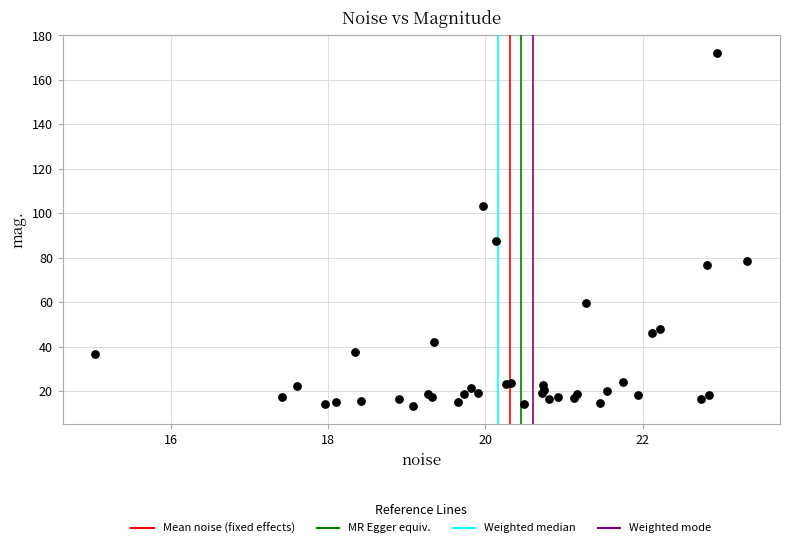

What Y value in the scatter plot is closest to 92?

87.5